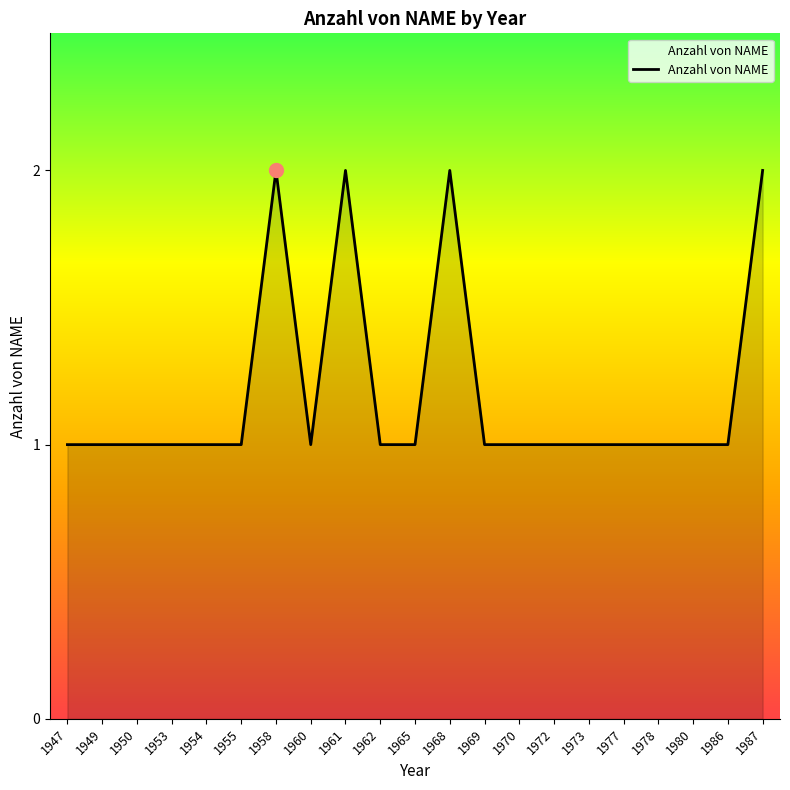

Between 1961 and 1947, which is larger?

1961